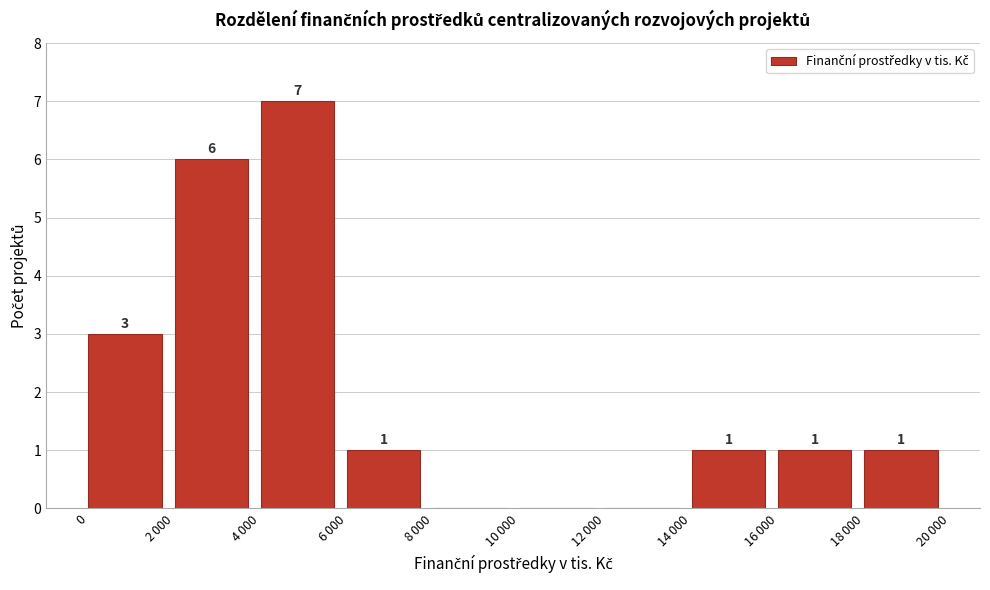

How many values are between 0 and 3?

8